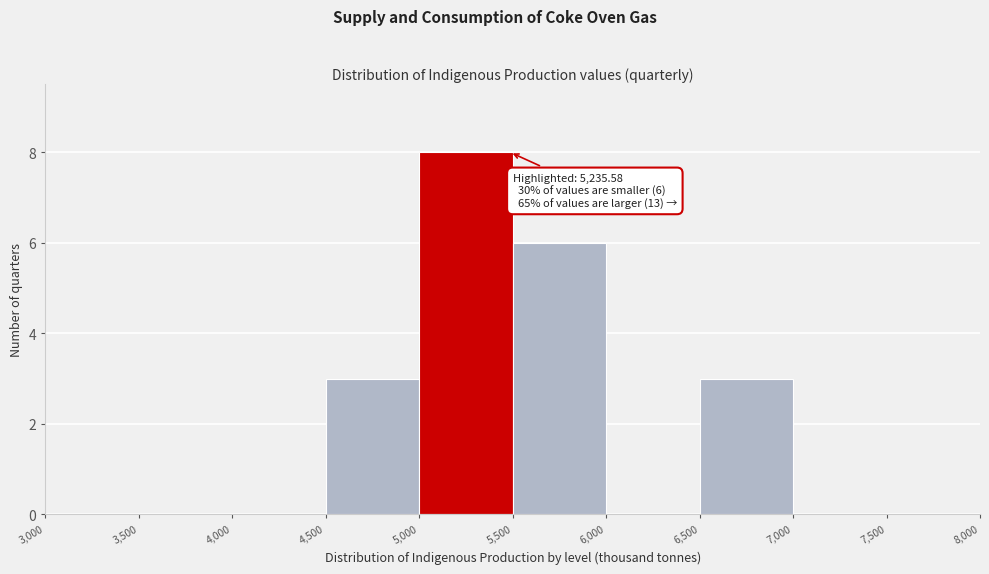

Which range on the x-axis has the tallest bar?

5,000 to 5,500